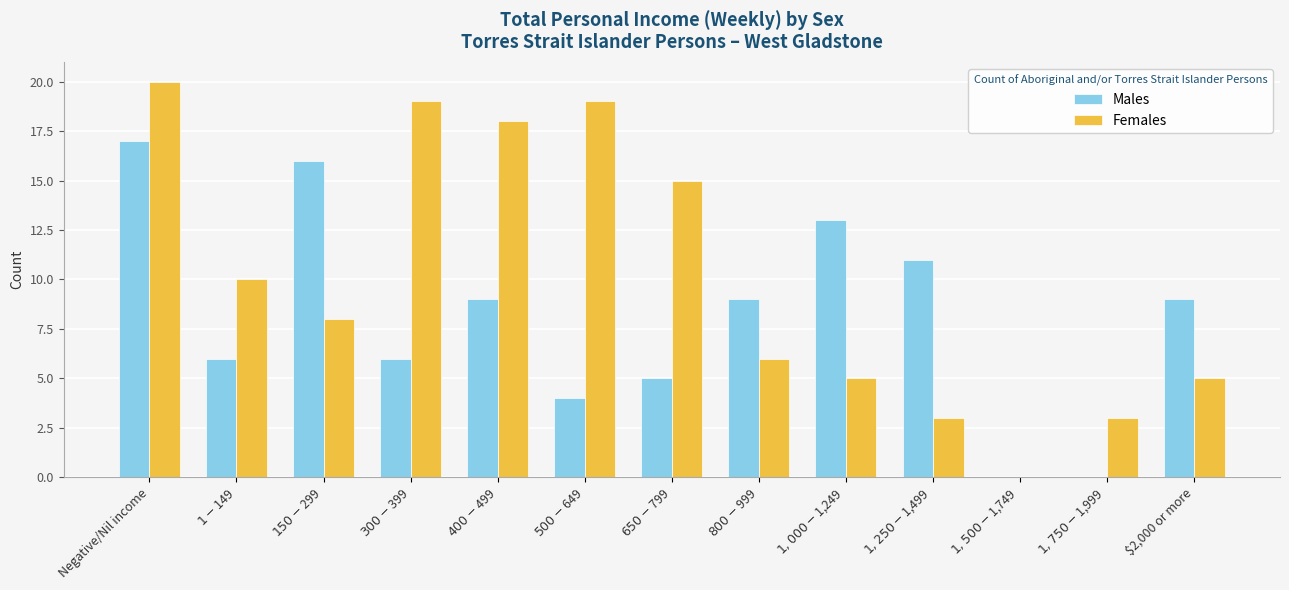

What is the highest value of the Males series?

17